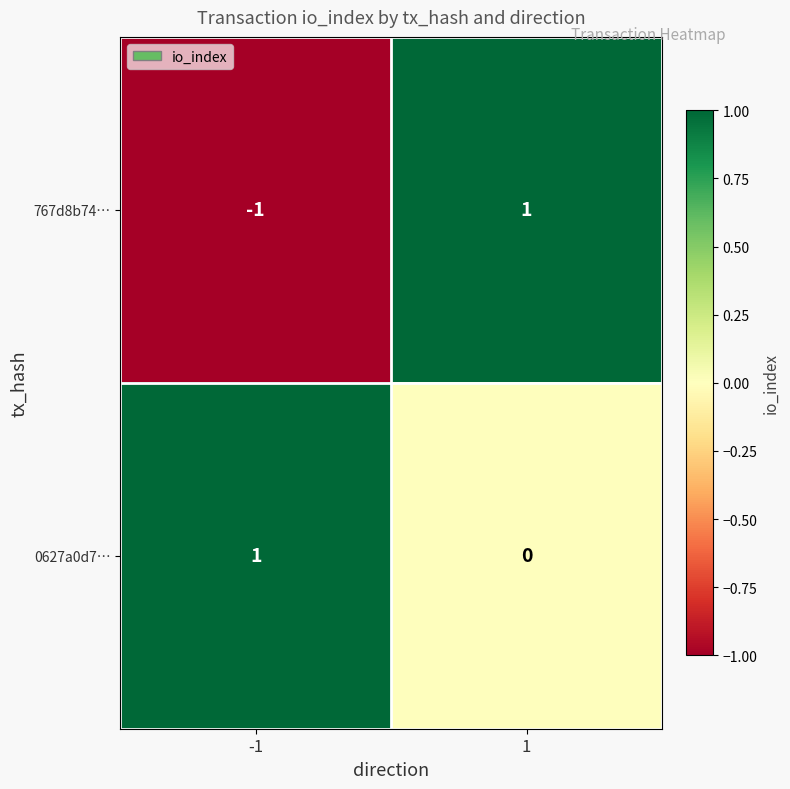

How many data points does each series have?

2